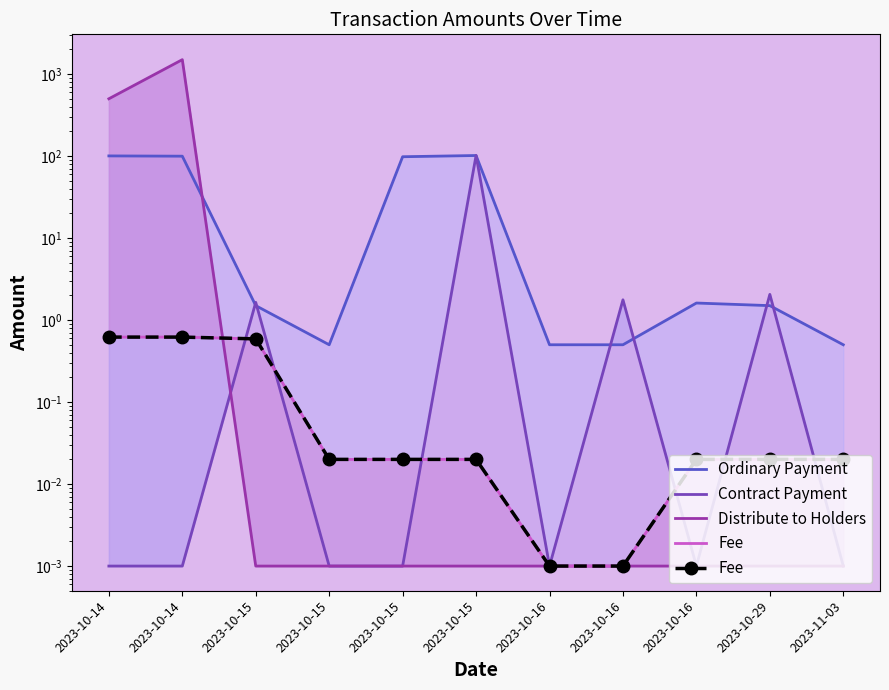

What is the difference between the Contract Payment values at 2023-10-15 and 2023-10-16?

101.7